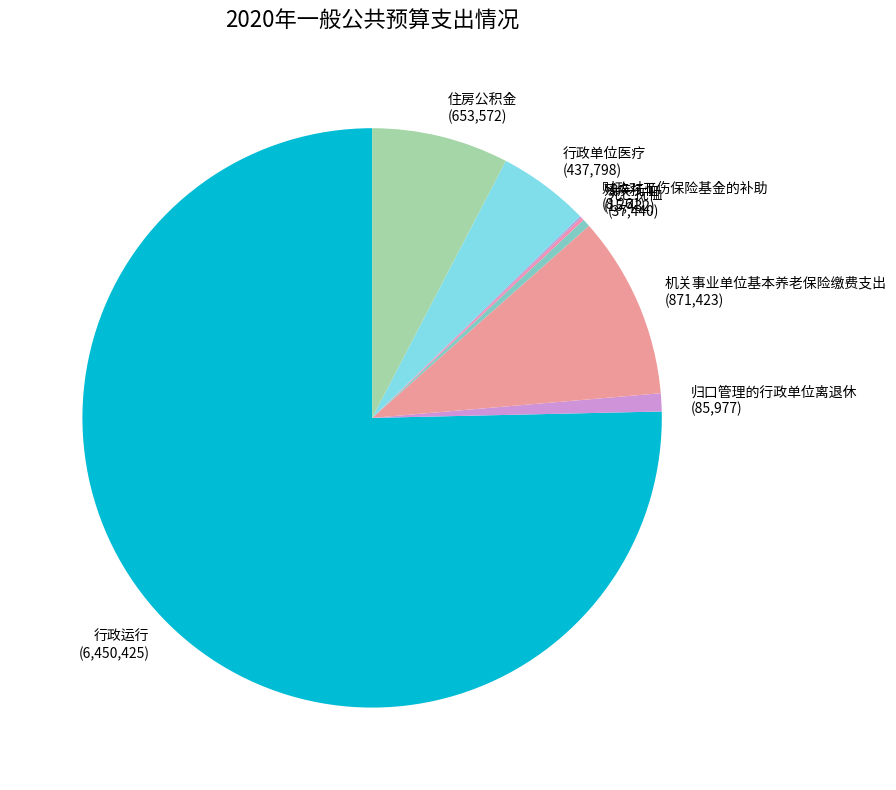

Which has a higher value, 住房公积金 or 机关事业单位基本养老保险缴费支出?

机关事业单位基本养老保险缴费支出